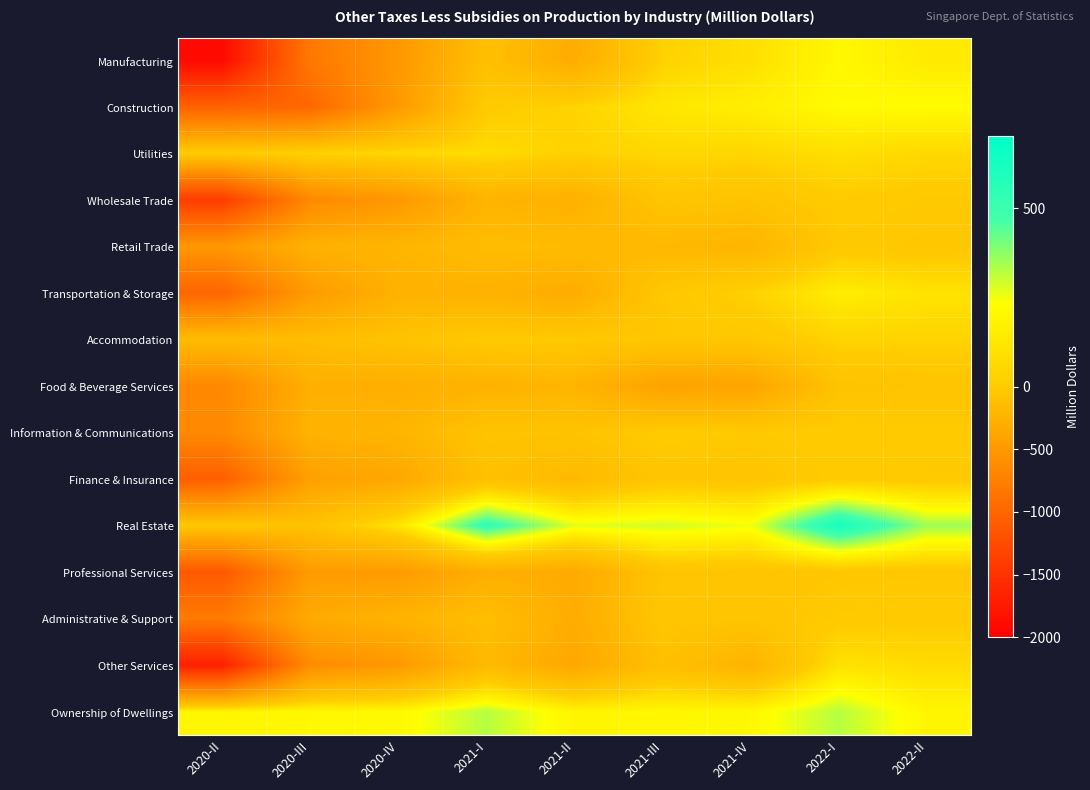

At which category is the sum across all series the highest?

2022-I